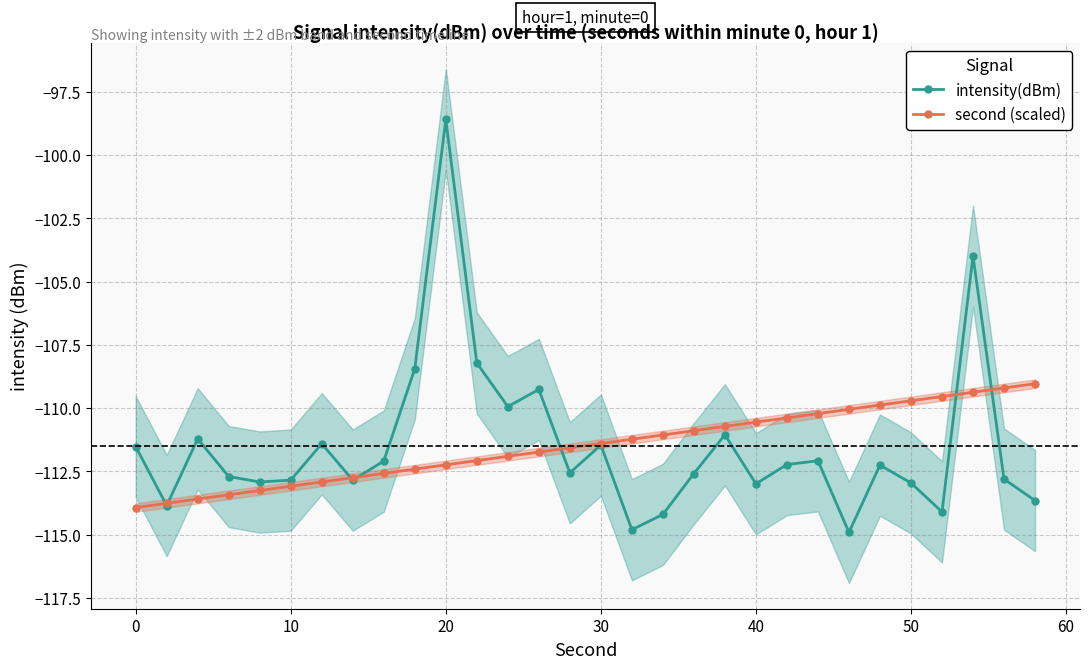

Which series has the largest range (max minus min)?

intensity(dBm)